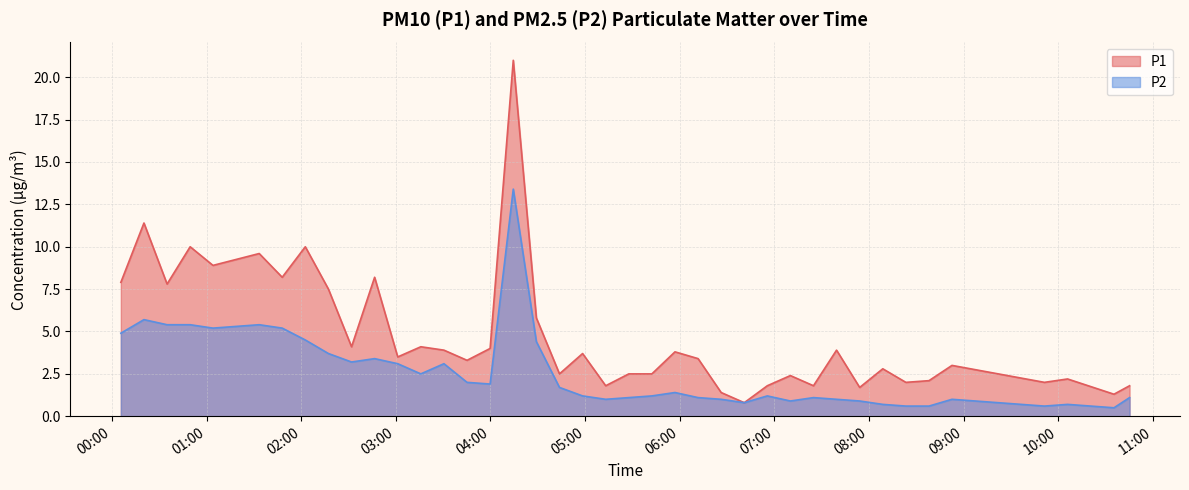

What is the highest value of the P2 series?

13.4